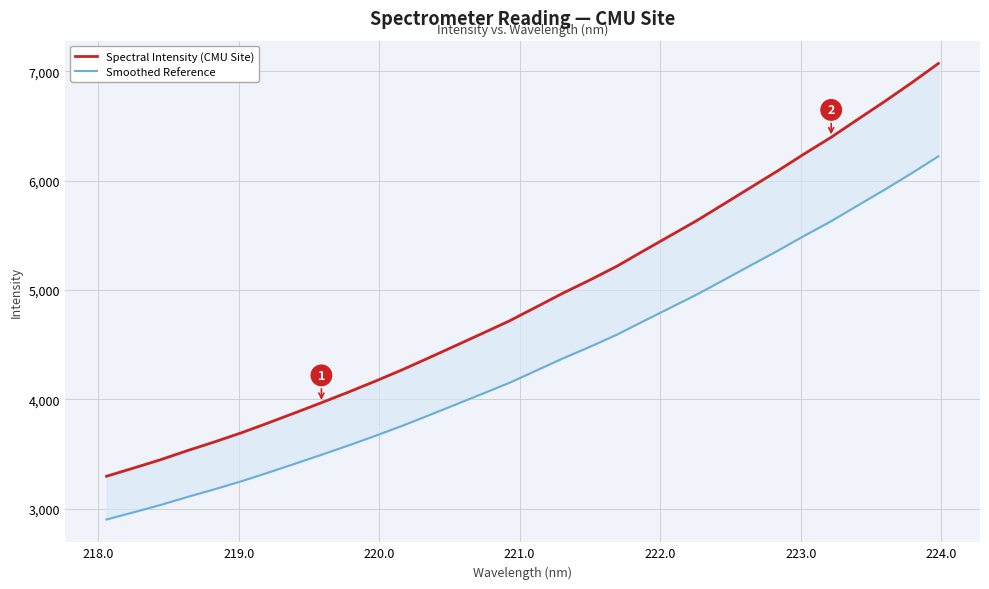

What is the label of the 7th point from the left?

223.0